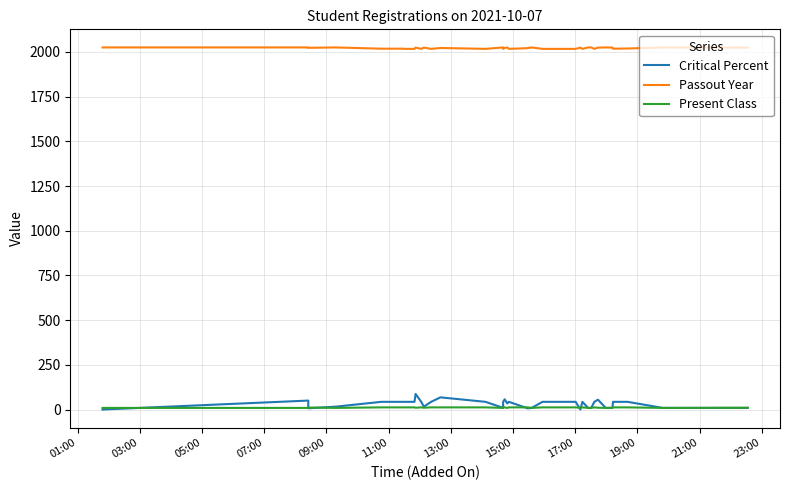

Which category has the lowest value in the Critical Percent series?

01:00